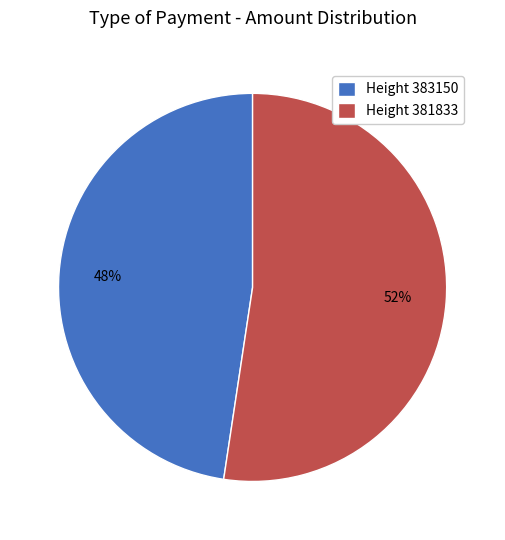

What is the ratio of the value at Height 381833 to the value at Height 383150?

1.1